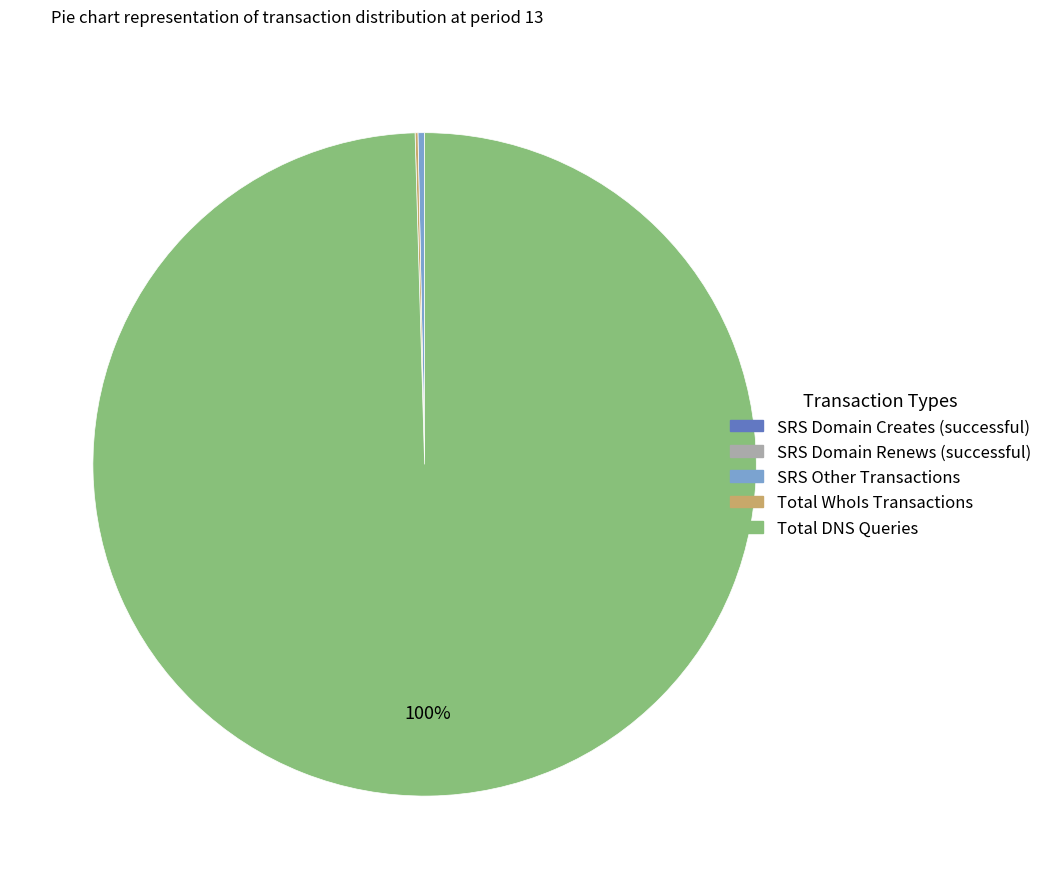

To the nearest percent, what portion does Total DNS Queries represent?

100%